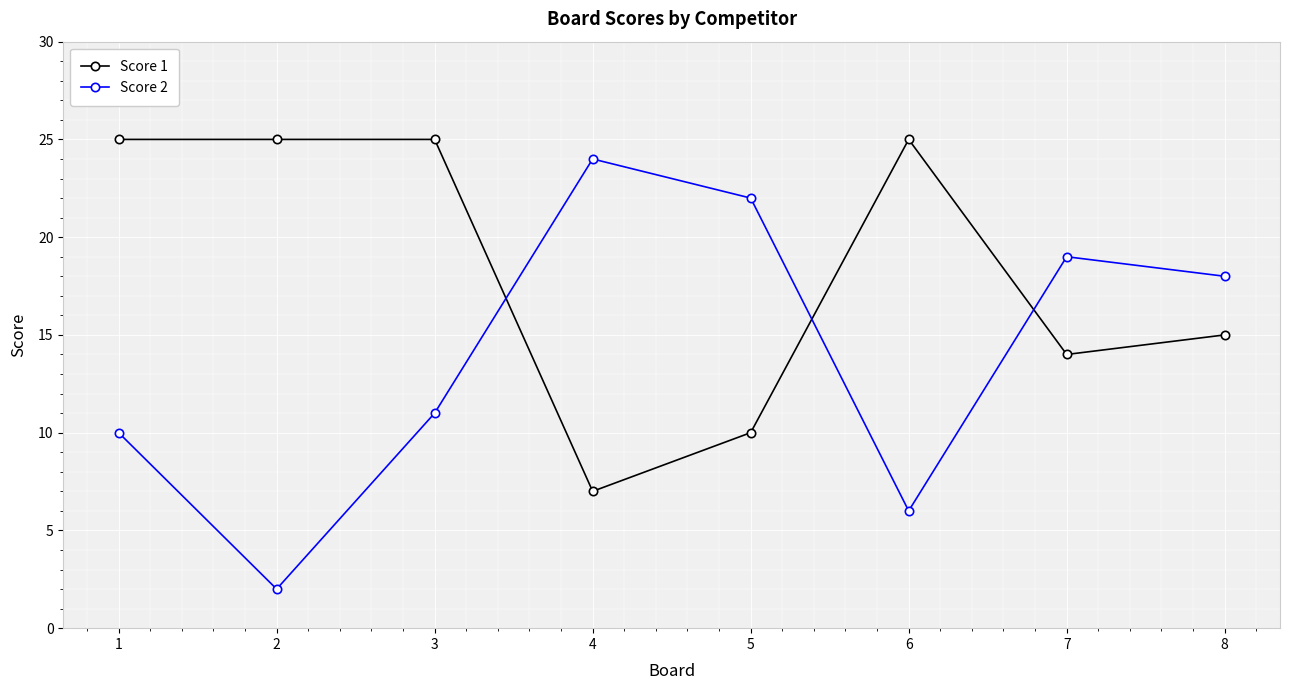

Where does the Score 2 series first go above 18?

4